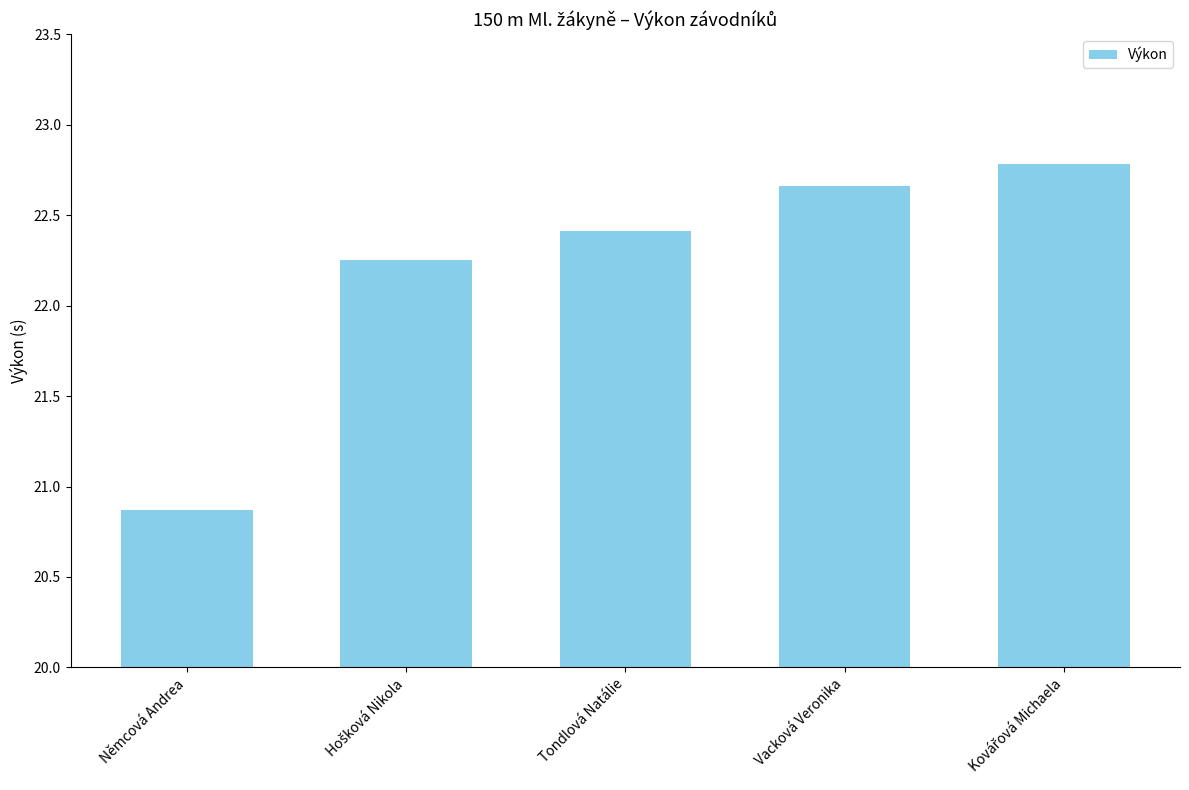

What is the greatest value displayed?

22.8